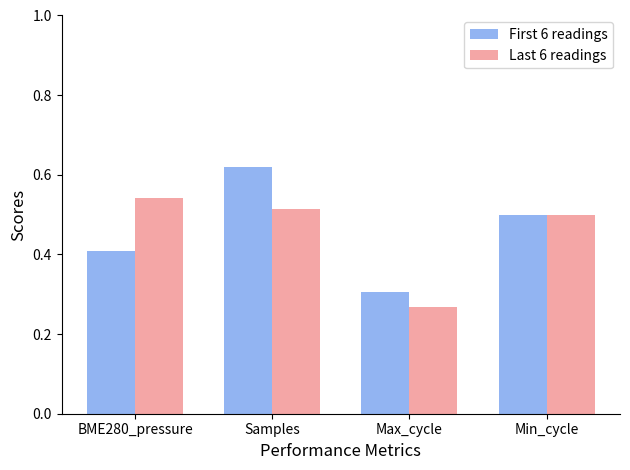

At which category does the chart reach its peak across all series?

Samples